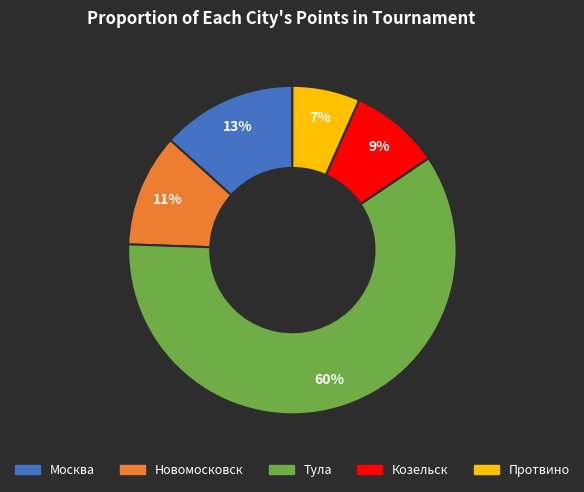

Does any single category account for the majority?

Yes